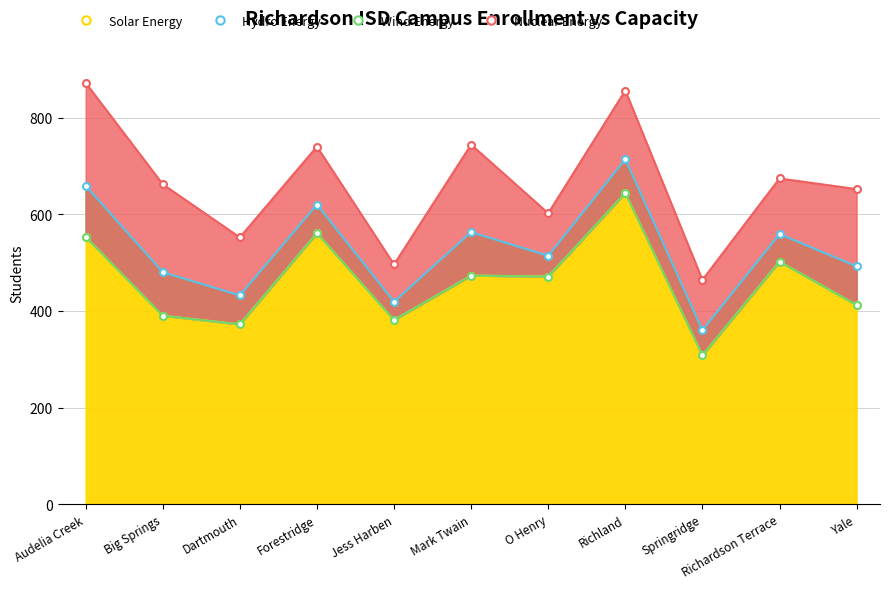

Between Big Springs and Richardson Terrace, which series saw the biggest shift?

Solar Energy